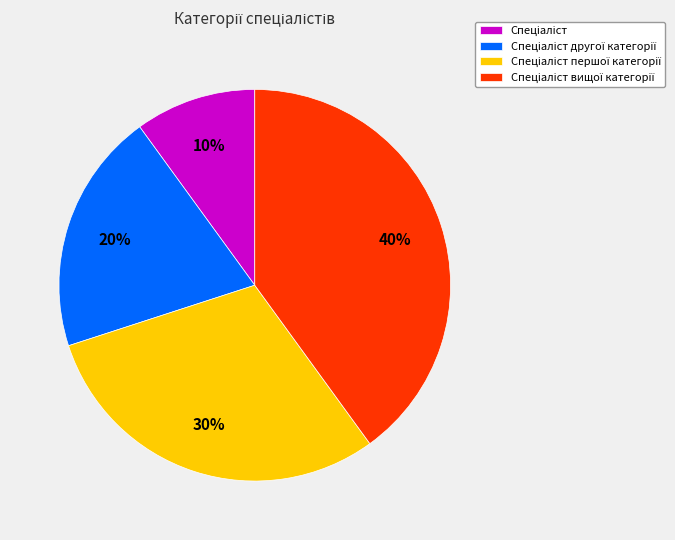

To the nearest percent, what is the average slice percentage?

25%